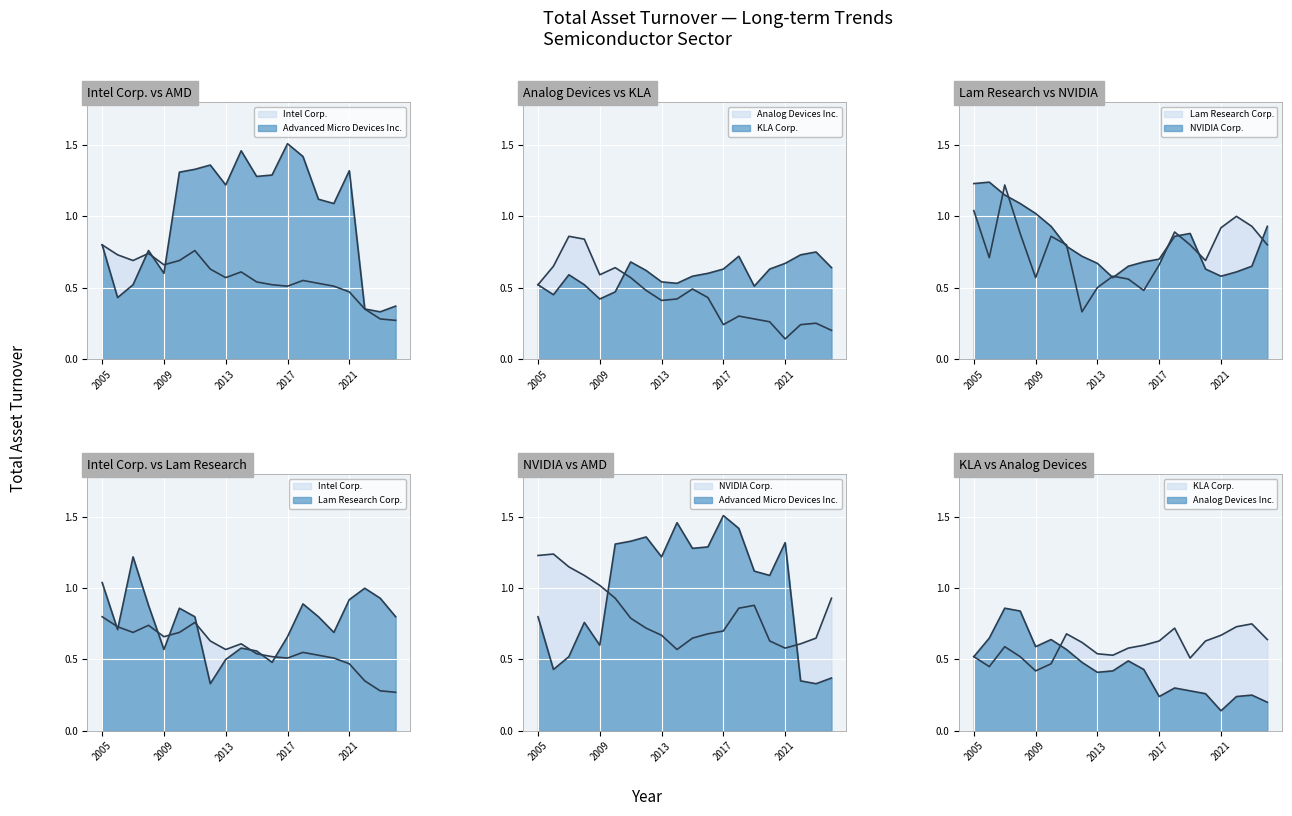

Is it true that Analog Devices Inc. equals 0.2 at 2015?

False